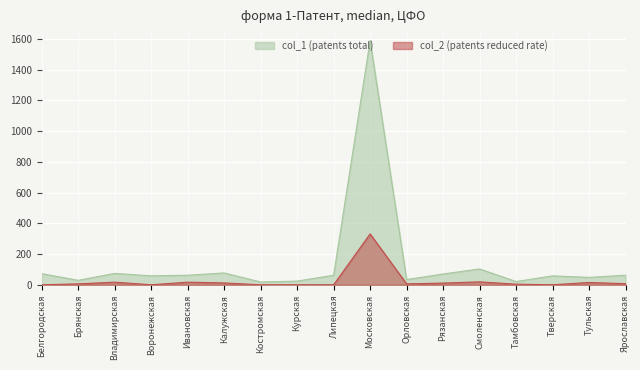

What are all the series names shown in the legend?

col_1 (patents total), col_2 (patents reduced rate)